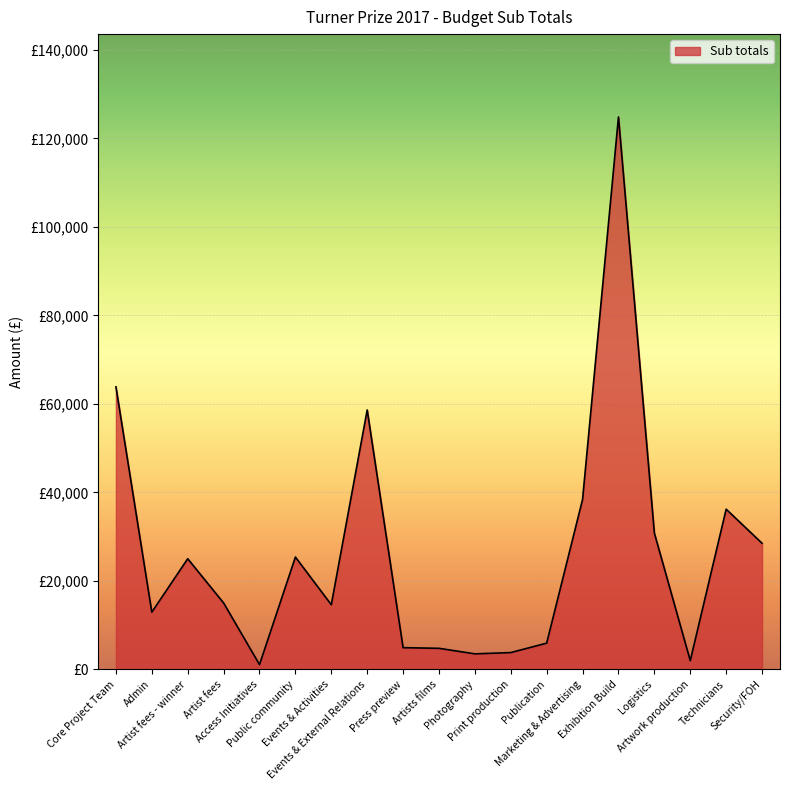

Is this an area chart (filled region under the line)?

Yes